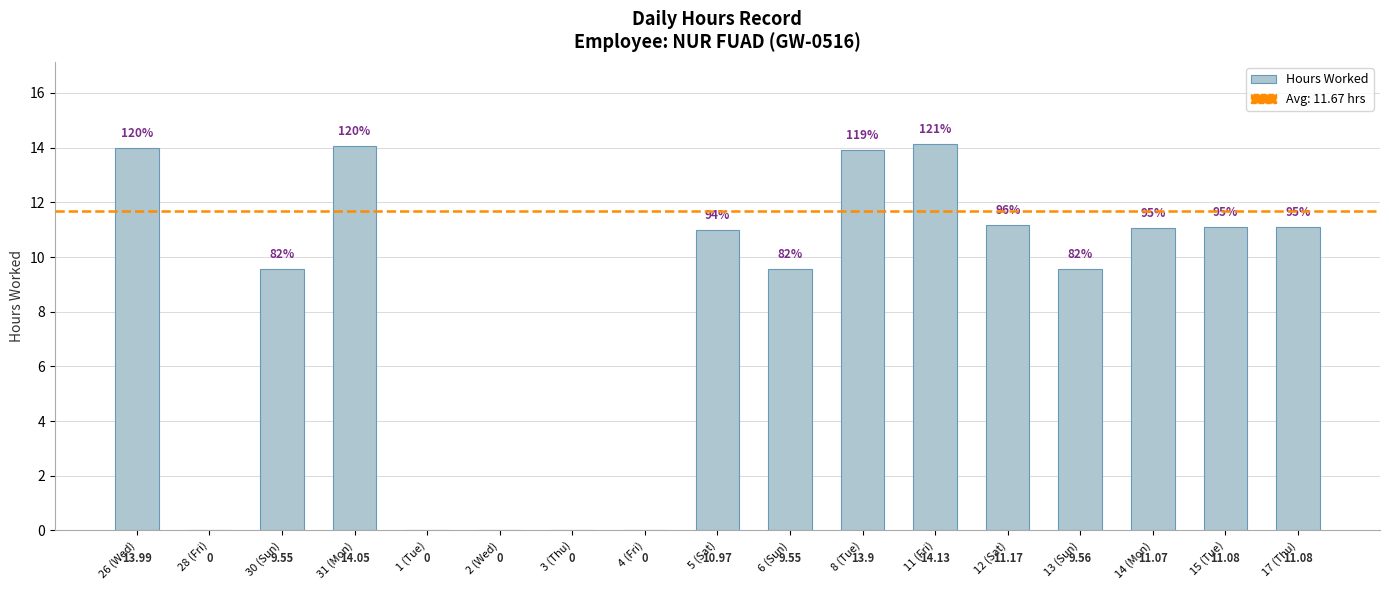

Which has a higher value, 4 (Fri) or 11 (Fri)?

11 (Fri)